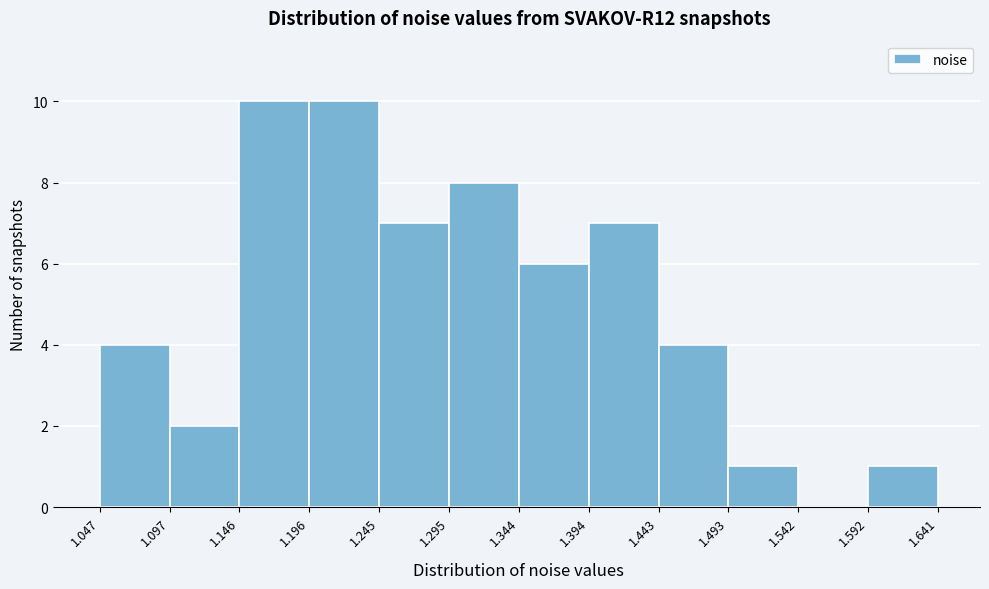

Reading left to right, transcribe this chart: for each bar, give the range it covers on the x-axis and its height. The values are not printed on the chart, so give them approximately, as read against the axis.

1.047 to 1.097: 4
1.097 to 1.146: 2
1.146 to 1.196: 10
1.196 to 1.245: 10
1.245 to 1.295: 7
1.295 to 1.344: 8
1.344 to 1.394: 6
1.394 to 1.443: 7
1.443 to 1.493: 4
1.493 to 1.542: 1
1.542 to 1.592: 0
1.592 to 1.641: 1